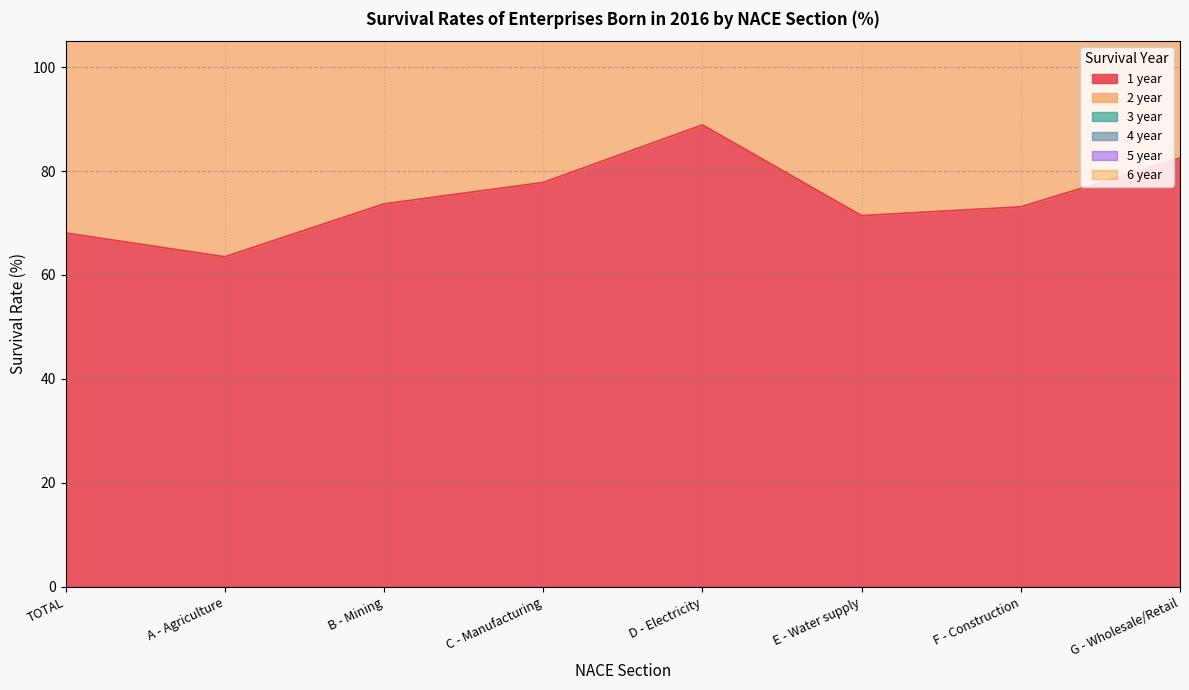

True or false: 5 year and 1 year intersect in this chart.

False